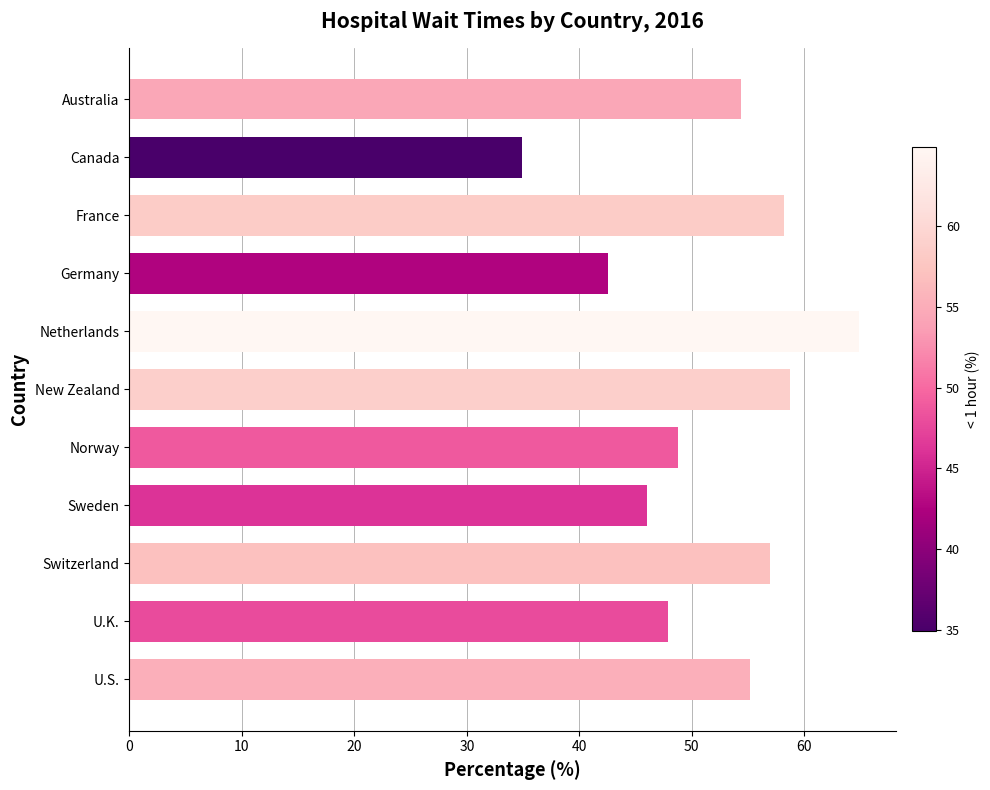

What is the difference between the maximum and minimum values?

30.0